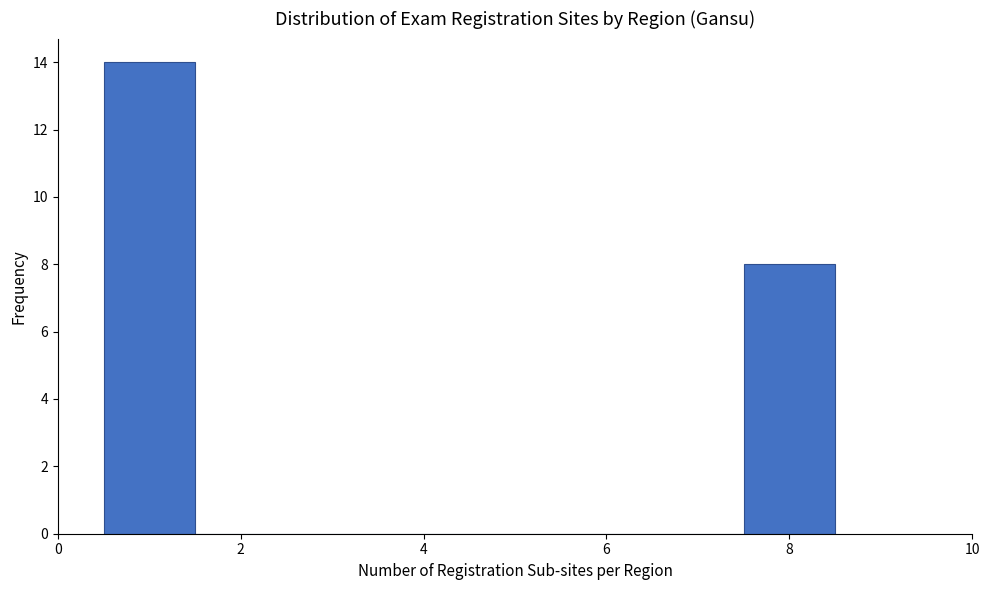

How tall is the bar that spans 7.5 to 8.5 on the x-axis? Neither the bar edges nor the heights are printed on the chart, so give them approximately, as read against the axes.

8